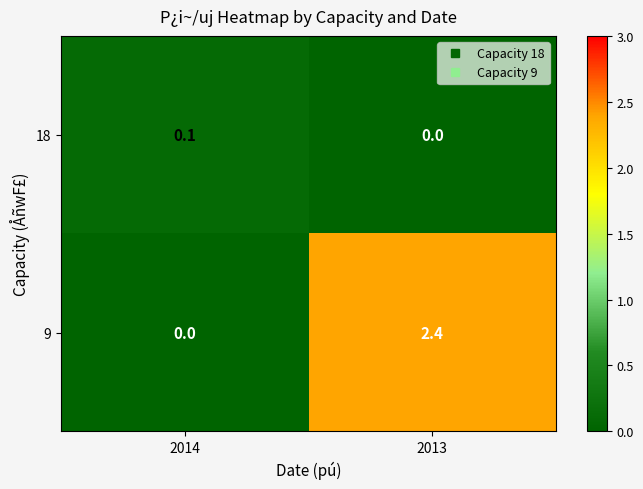

How many categories are shown in the chart?

2